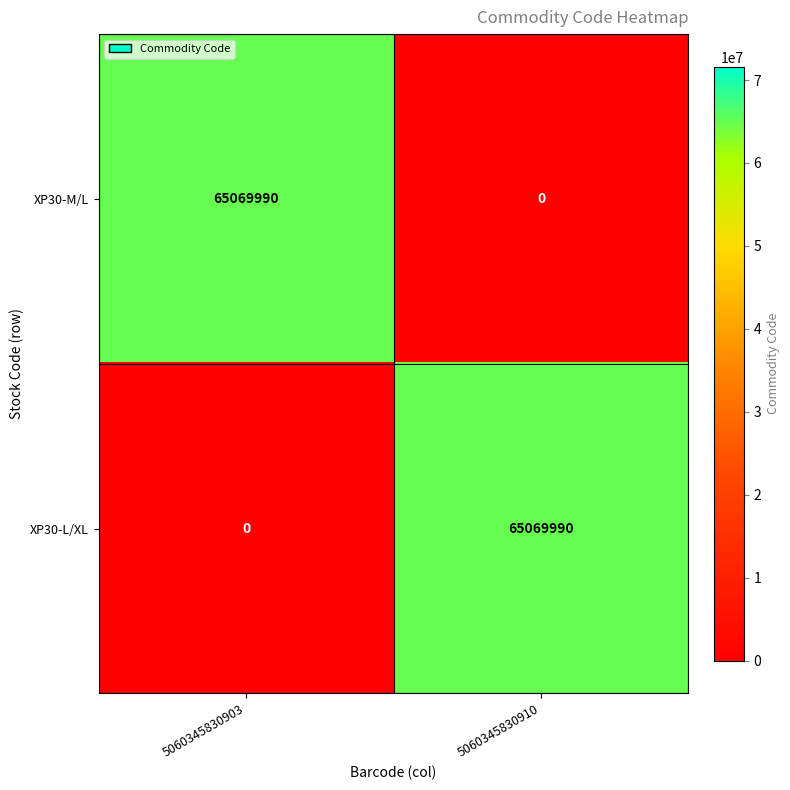

What is the spread (max minus min) of values at 5060345830910?

65069990